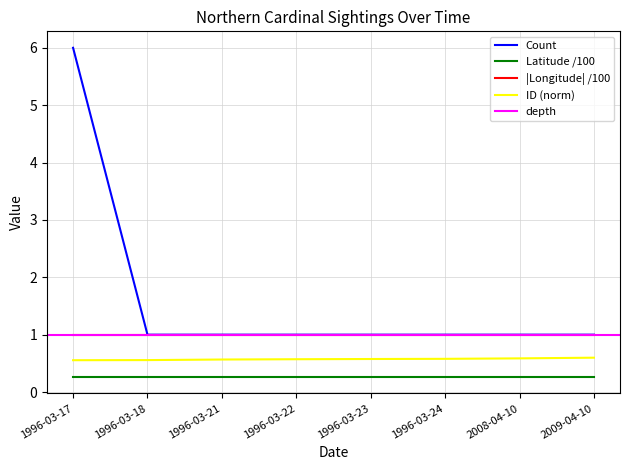

What is the highest value of the Count series?

6.0